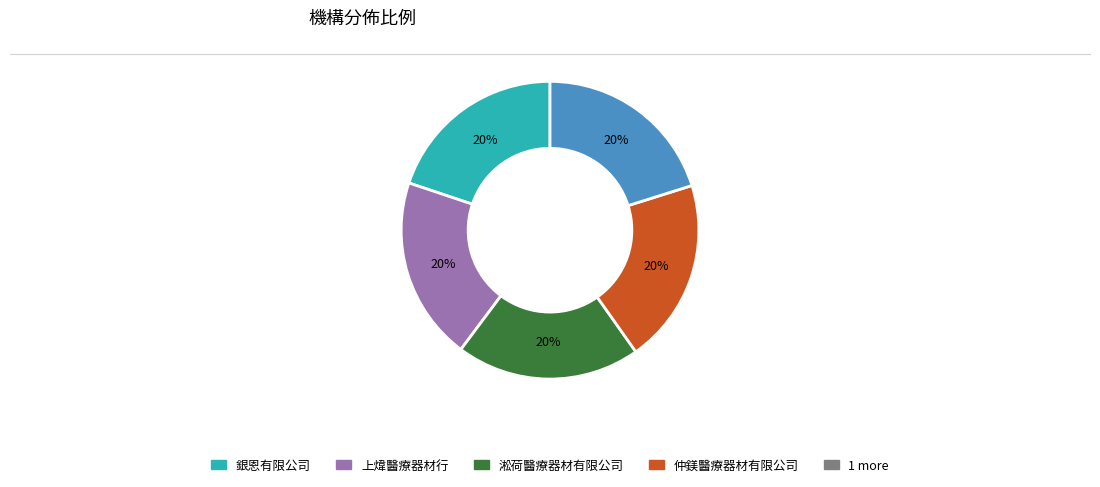

Is there a majority slice in this chart?

No